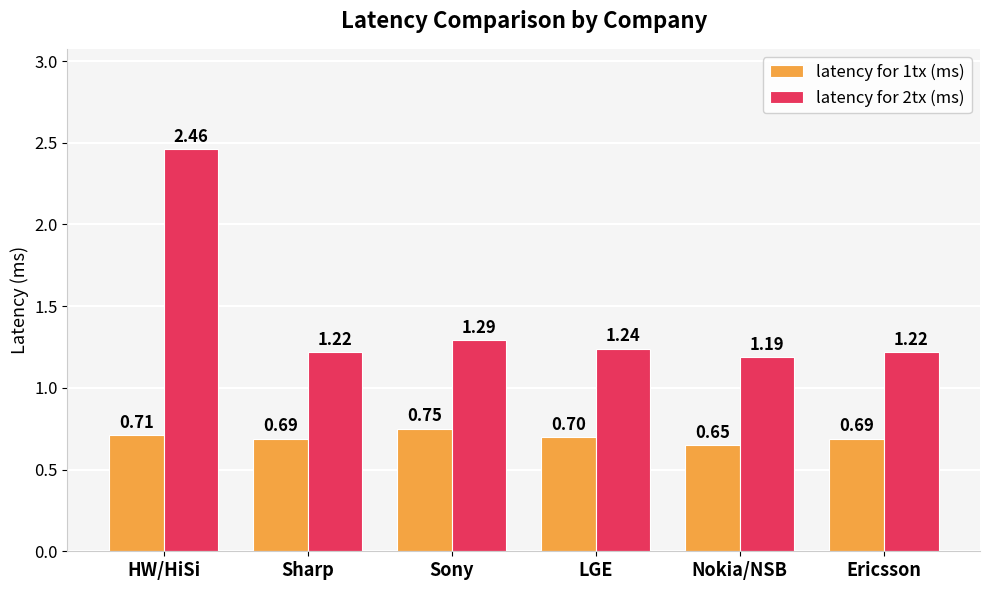

What is the difference between the highest and lowest values at Sharp?

0.5